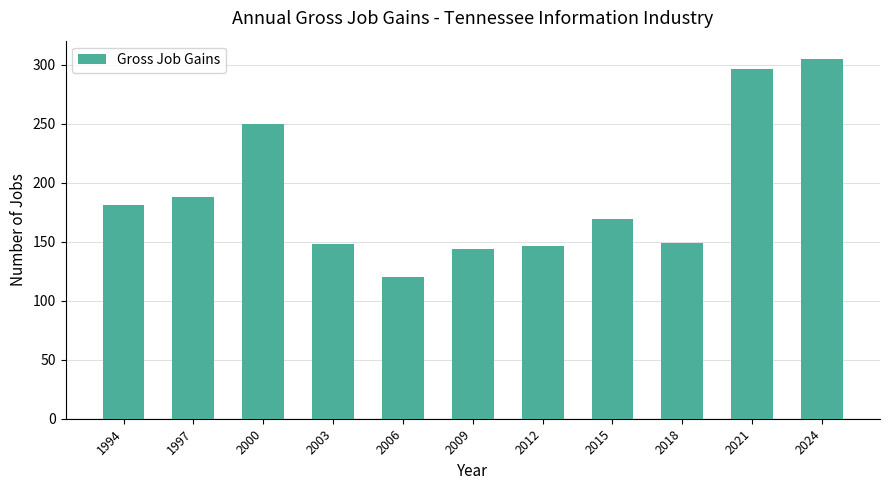

What is the difference between the second highest and second lowest values?

152